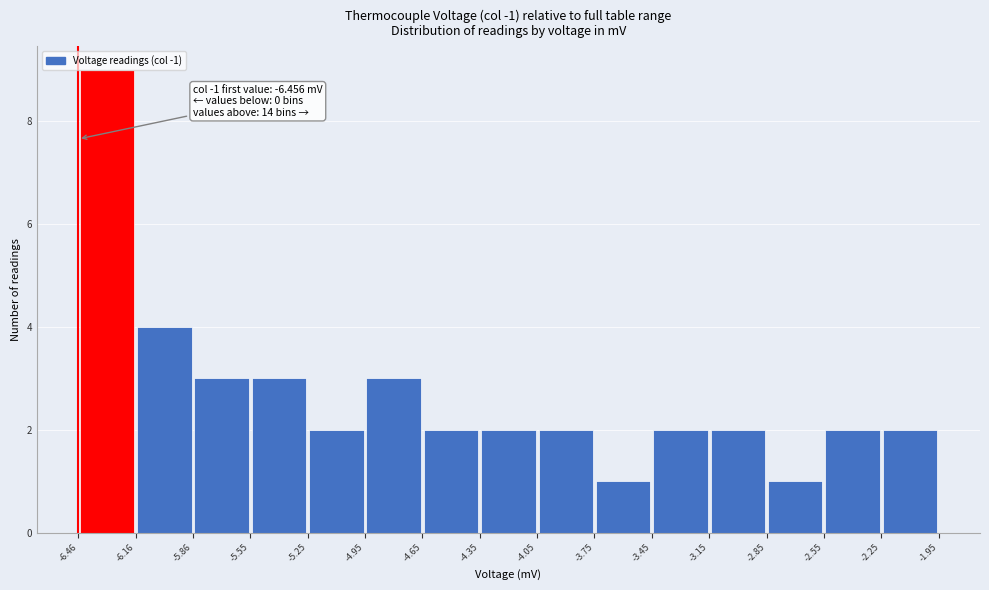

Over which range of the x-axis is the bar tallest?

-6.46 to -6.16